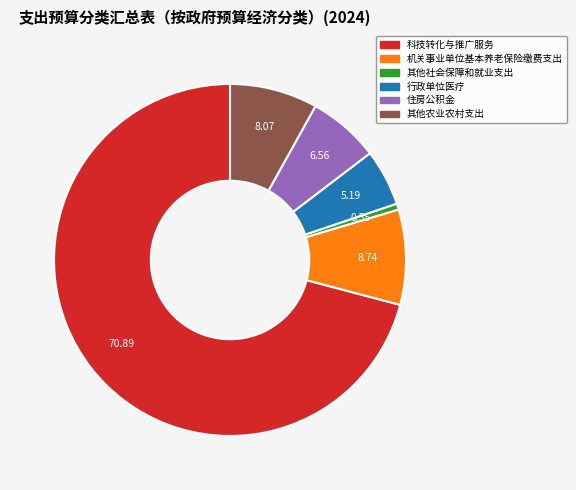

Does any single category account for the majority?

Yes